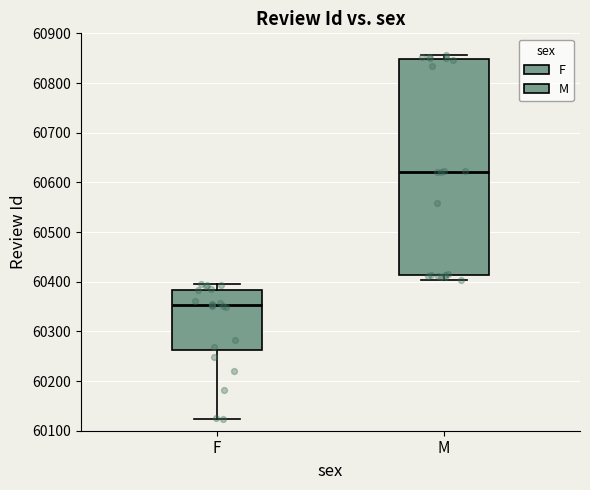

Reading left to right, read every box against the y-axis: the position of its median line, the range the box covers, and the ends of its whiskers. The values are not printed on the chart, so give them approximately, as read against the axis.

F: median 60350, box 60260 to 60380, whiskers 60120 to 60400
M: median 60620, box 60410 to 60850, whiskers 60400 to 60860